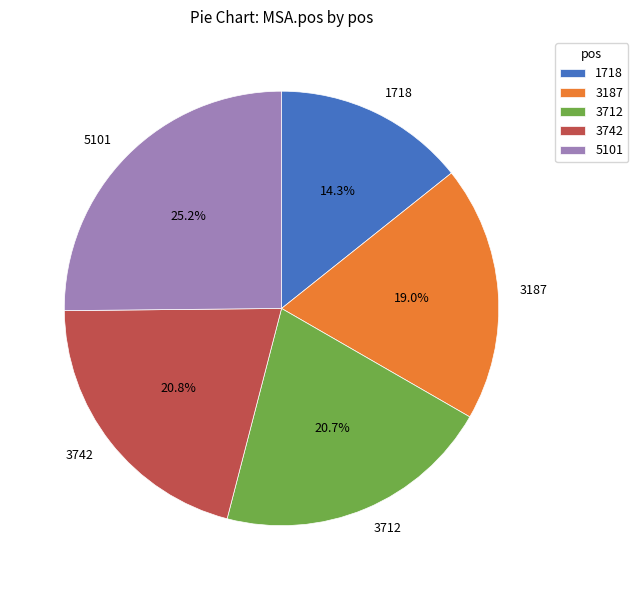

Between 5101 and 1718, which is larger?

5101